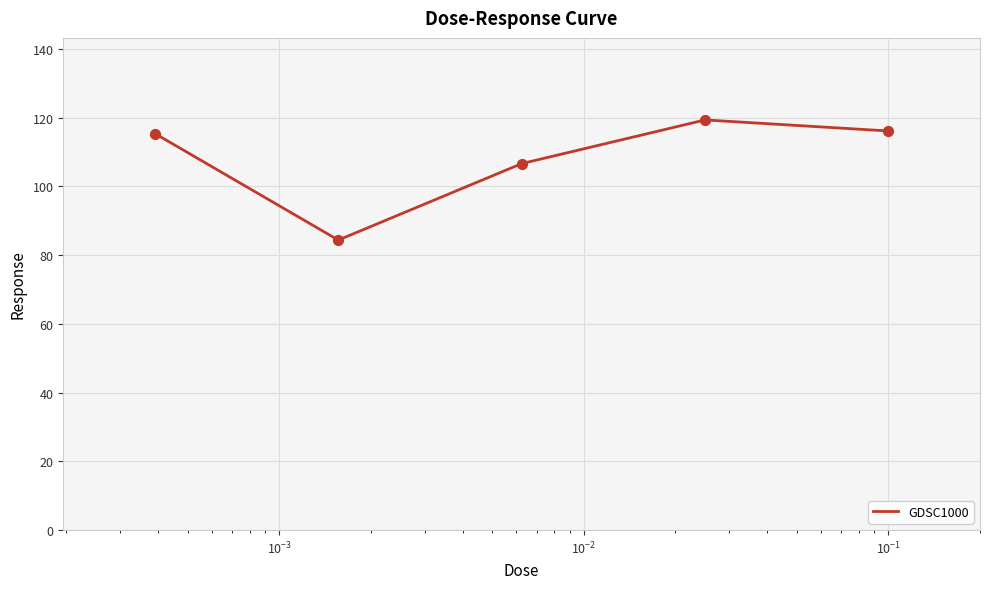

What is the difference between the maximum and minimum values?

35.0